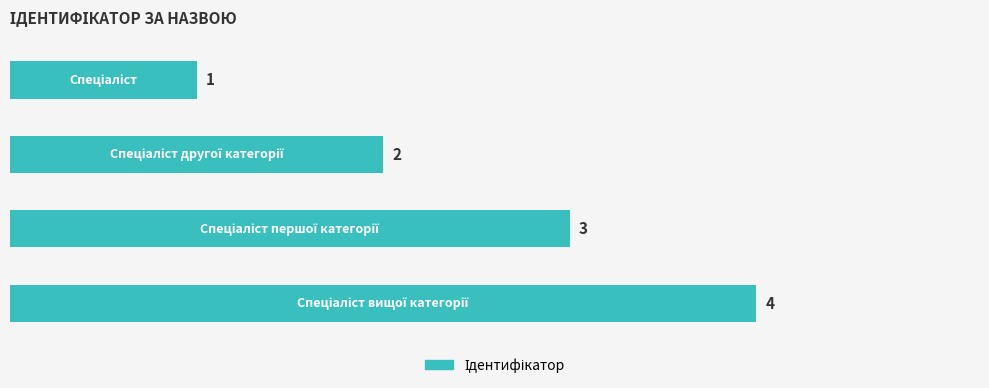

What is the sum of all values?

10